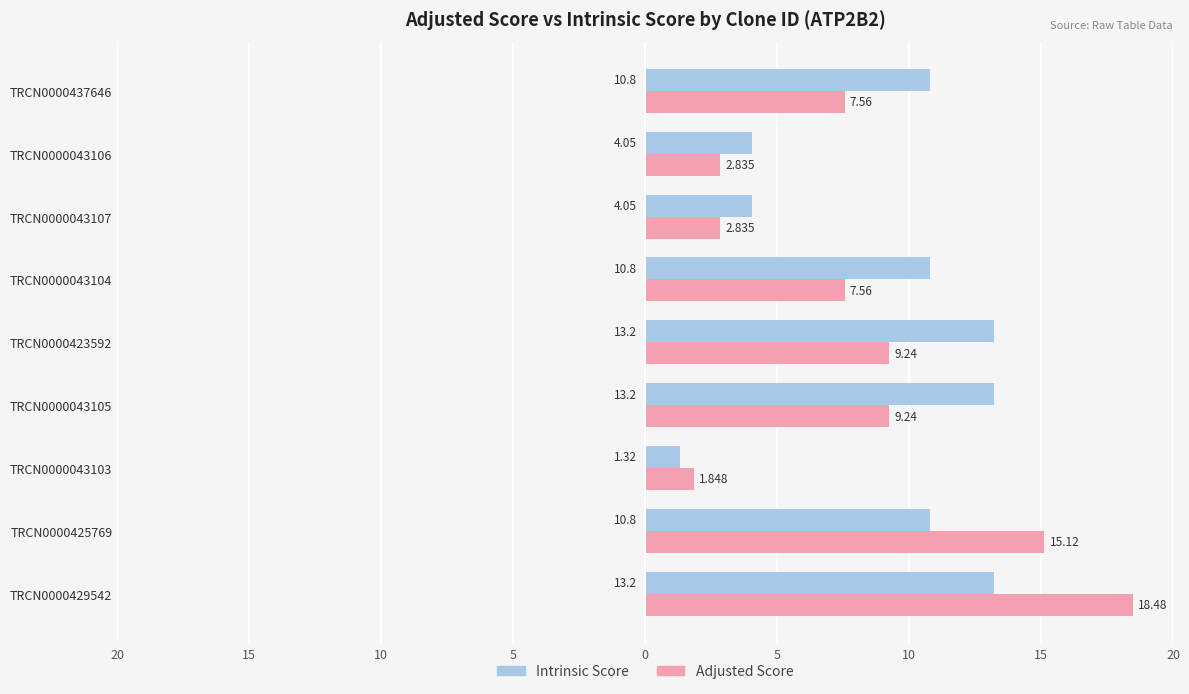

What is the value of the Adjusted Score bar at the 6th from the left?

9.2